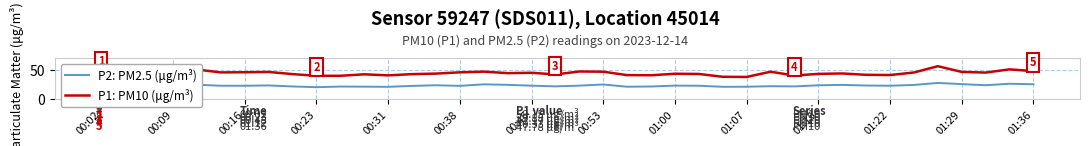

List the series in order of their overall mean, lowest first.

P2: PM2.5 (μg/m³), P1: PM10 (μg/m³)